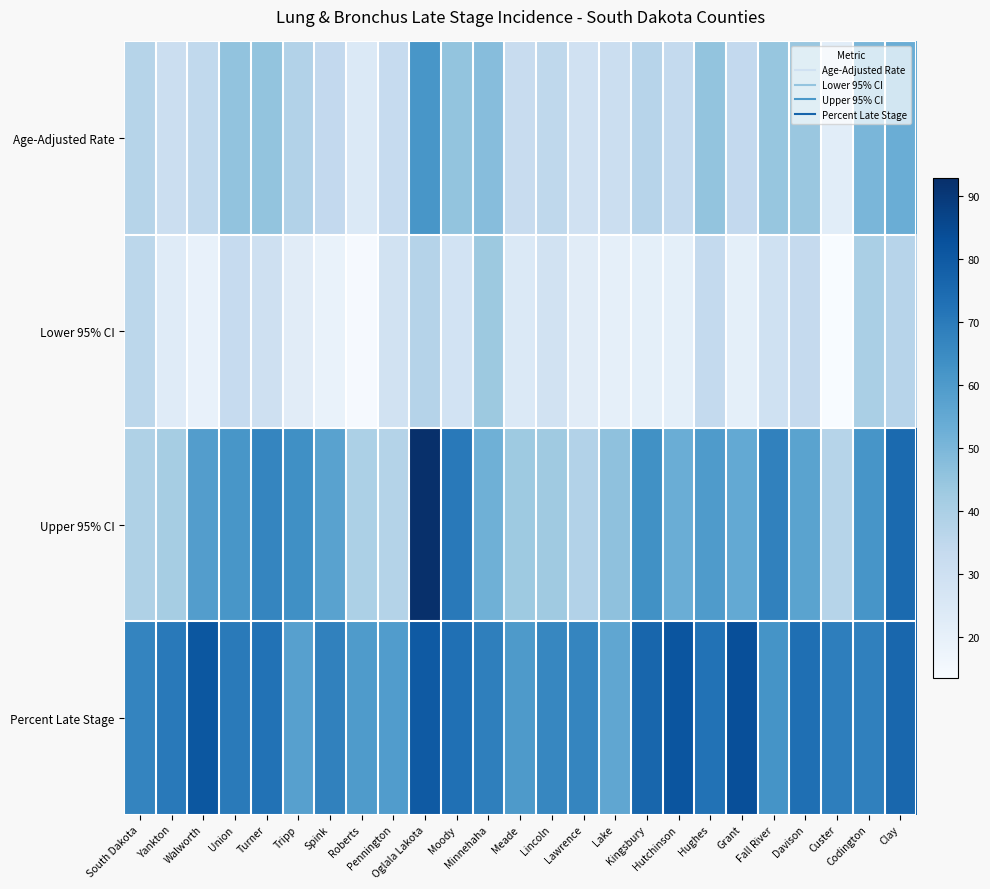

What is the total value across all series at Oglala Lakota?

271.8